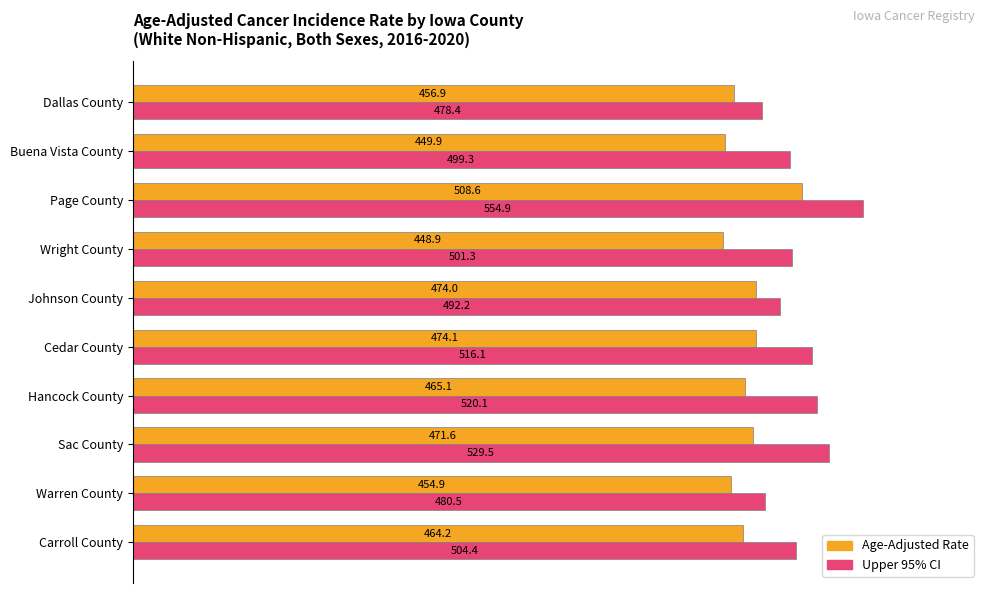

What are all the series names shown in the legend?

Age-Adjusted Rate, Upper 95% CI